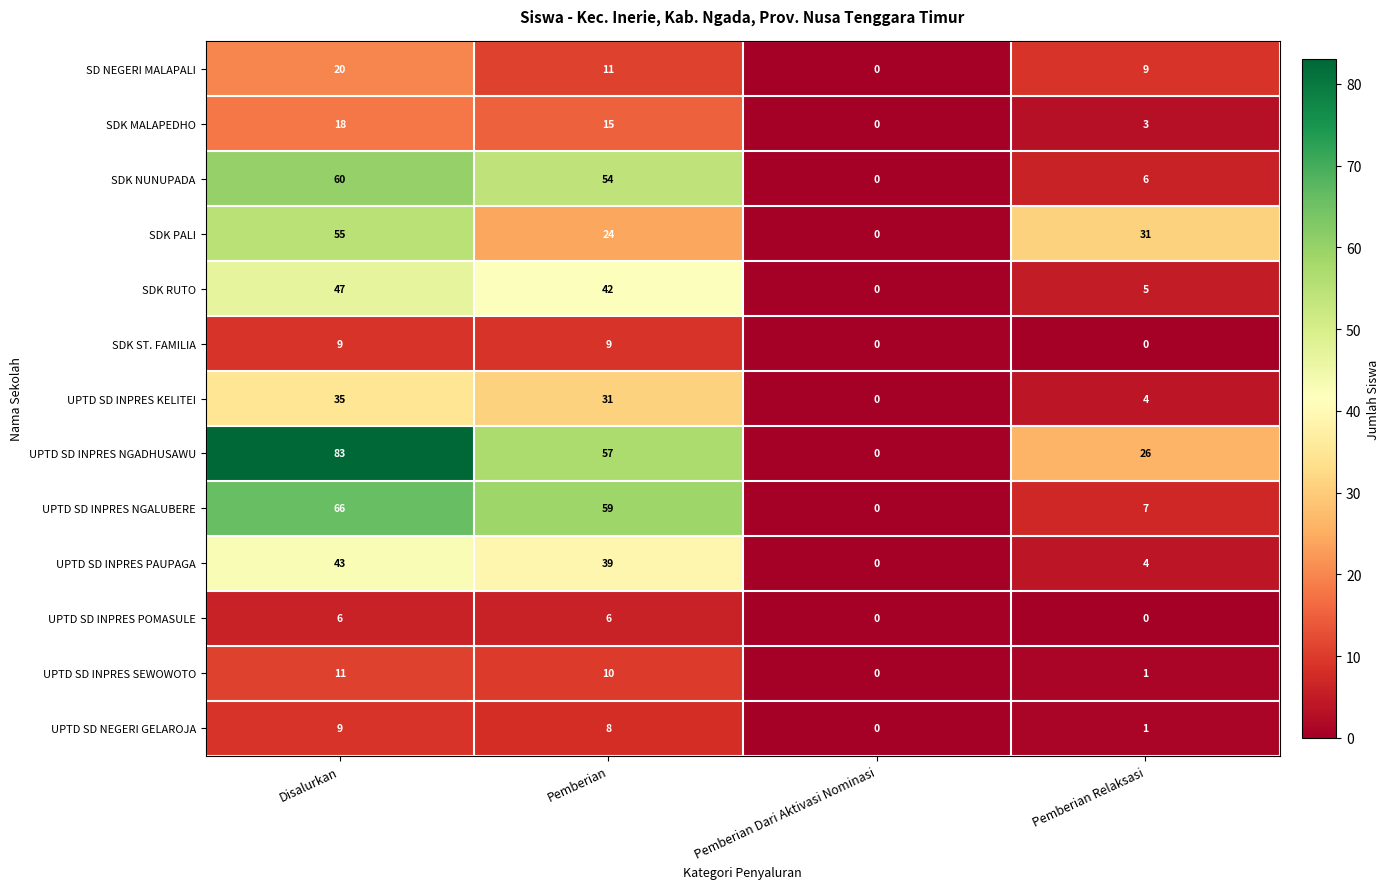

Which series changed the most between Pemberian Dari Aktivasi Nominasi and Pemberian Relaksasi?

SDK PALI